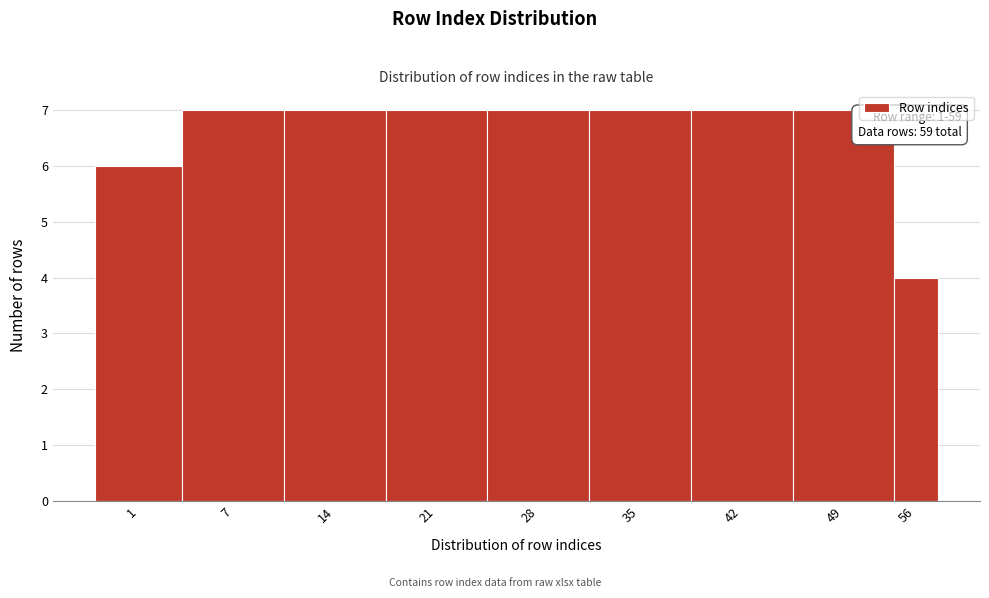

Reading left to right, extract all data points from this chart.

1=6	7=7	14=7	21=7	28=7	35=7	42=7	49=7	56=4